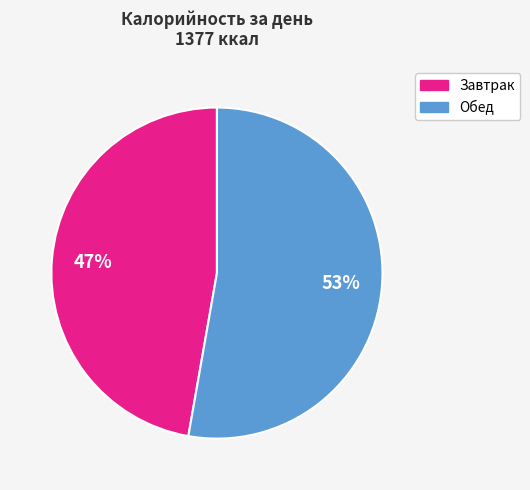

Approximately how many times larger is the value at Обед compared to Завтрак?

1.1